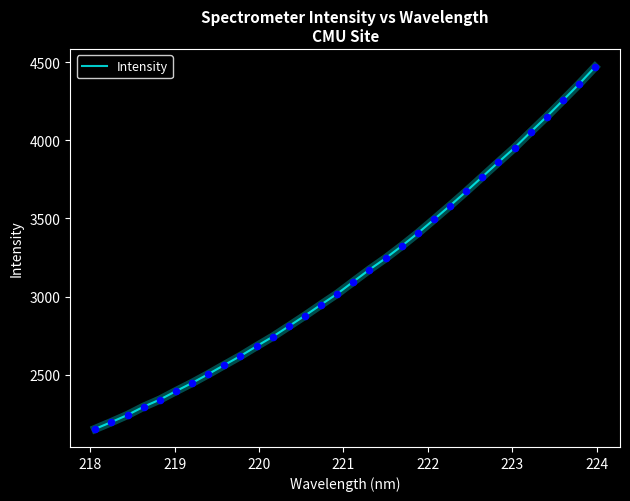

What is the minimum value shown in the chart?

2152.9